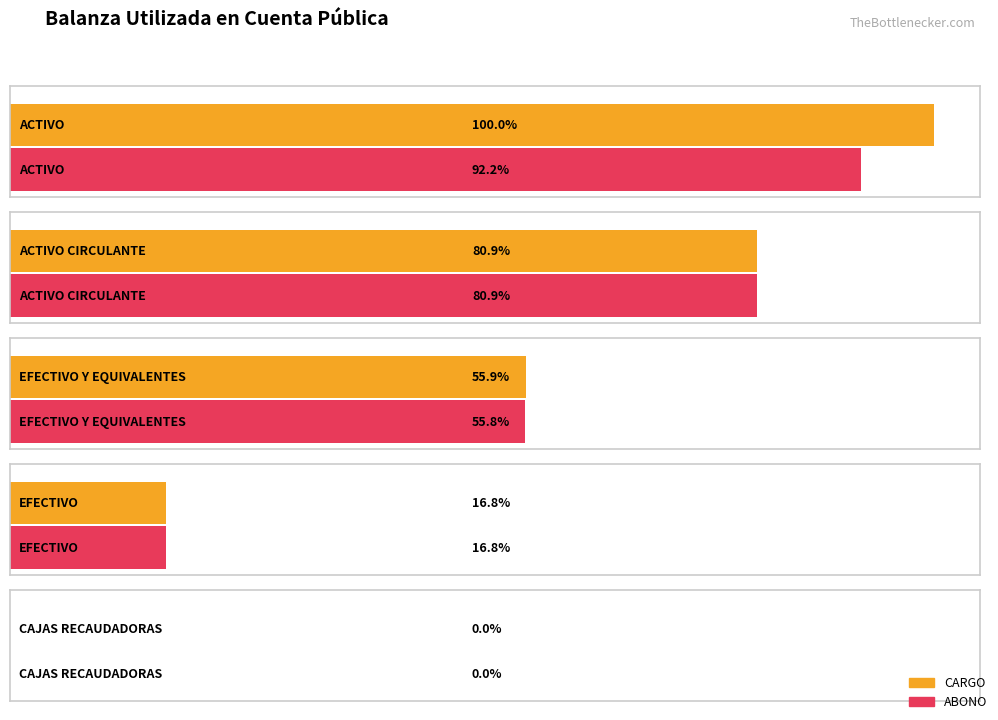

What is the label of the 1st bar from the right?

CAJAS RECAUDADORAS